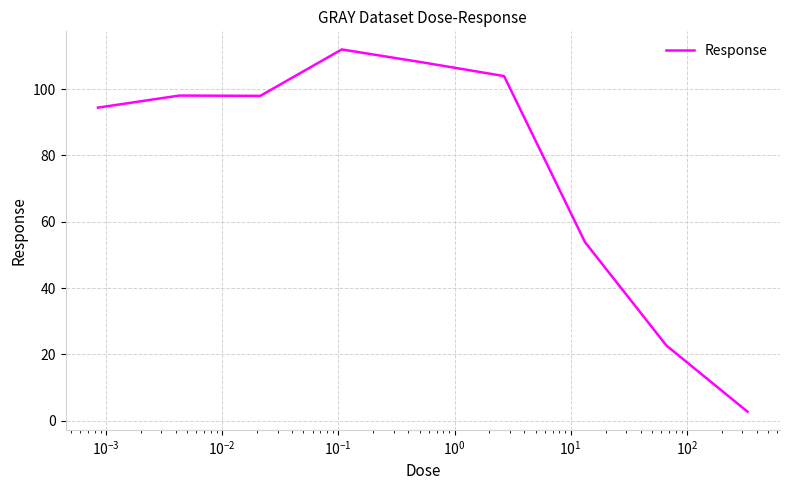

What is the difference between the maximum and minimum values?

109.3